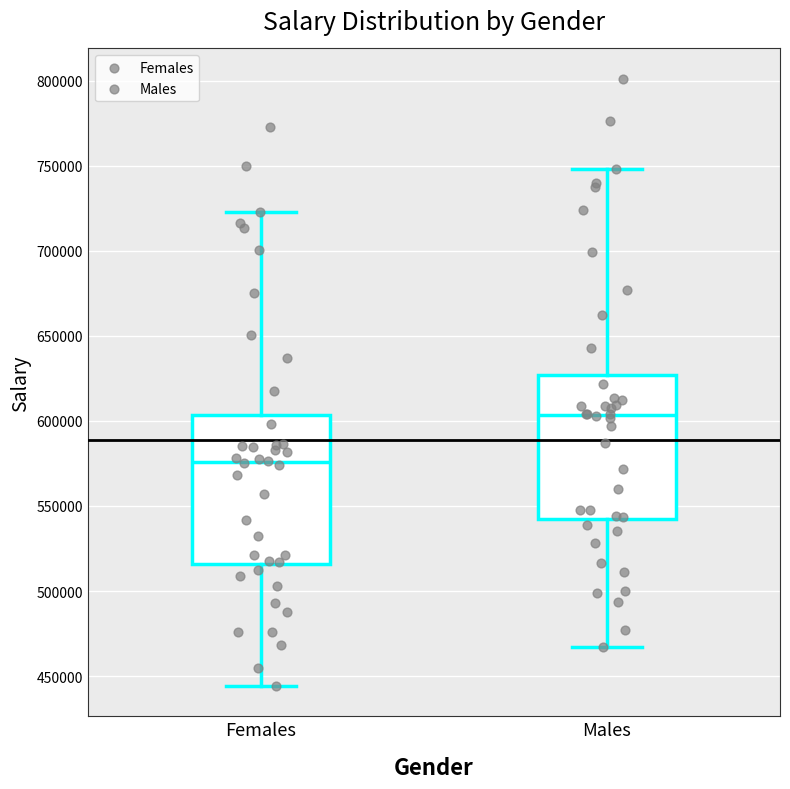

Reading left to right, transcribe this box plot: for each box, give where its median line is, the range the box spans, and where its two whiskers end, as read against the y-axis. The values are not printed on the chart, so give them approximately, as read against the axis.

Females: median 575000, box 515000 to 605000, whiskers 445000 to 725000
Males: median 605000, box 540000 to 625000, whiskers 465000 to 750000